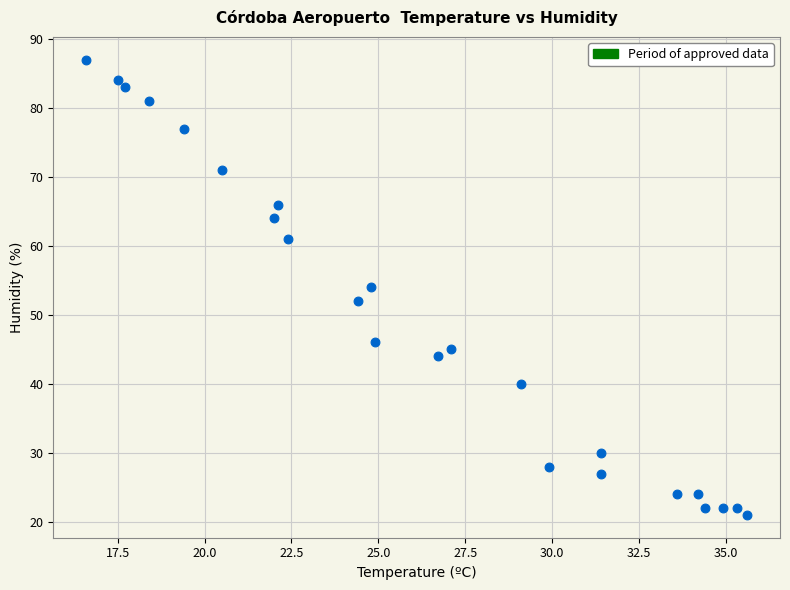

What is the range of Y values (max minus min)?

66